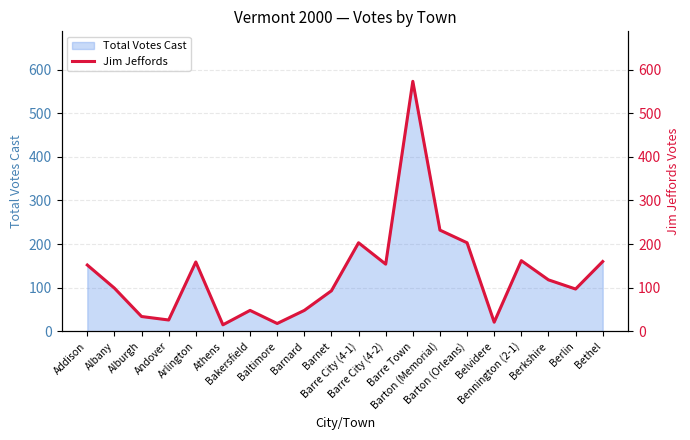

Reading left to right, transcribe all the data shown in this chart.

Addison=152	Albany=99	Alburgh=34	Andover=26	Arlington=159	Athens=15	Bakersfield=48	Baltimore=18	Barnard=48	Barnet=93	Barre City (4-1)=203	Barre City (4-2)=154	Barre Town=573	Barton (Memorial)=232	Barton (Orleans)=203	Belvidere=21	Bennington (2-1)=162	Berkshire=118	Berlin=97	Bethel=160